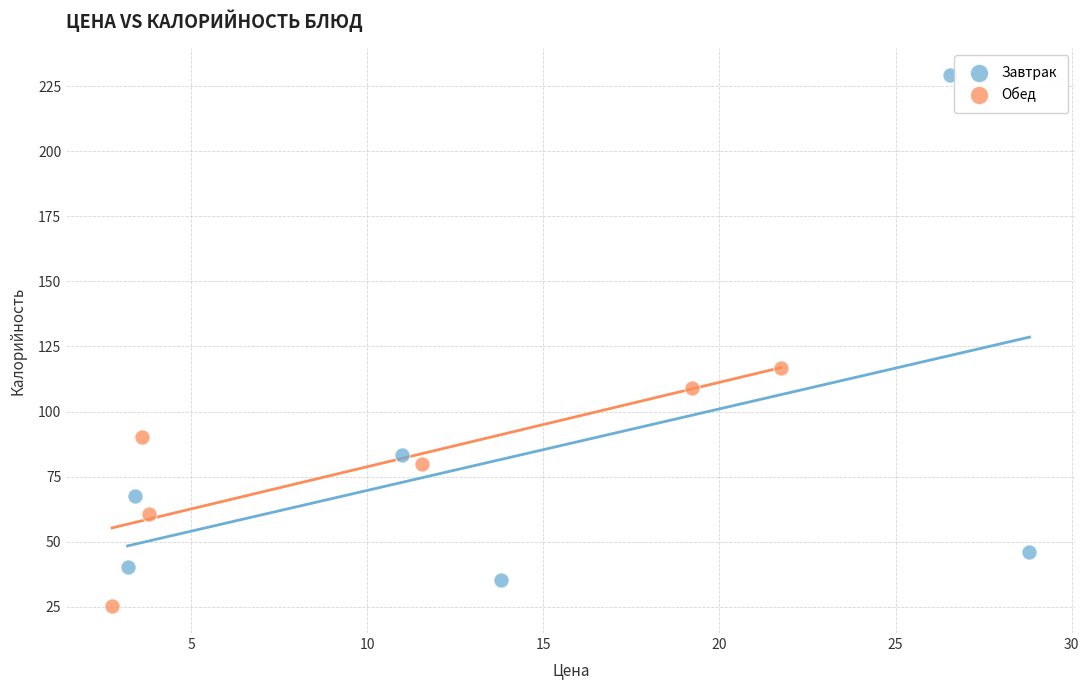

Which series contains the highest Y value?

Завтрак